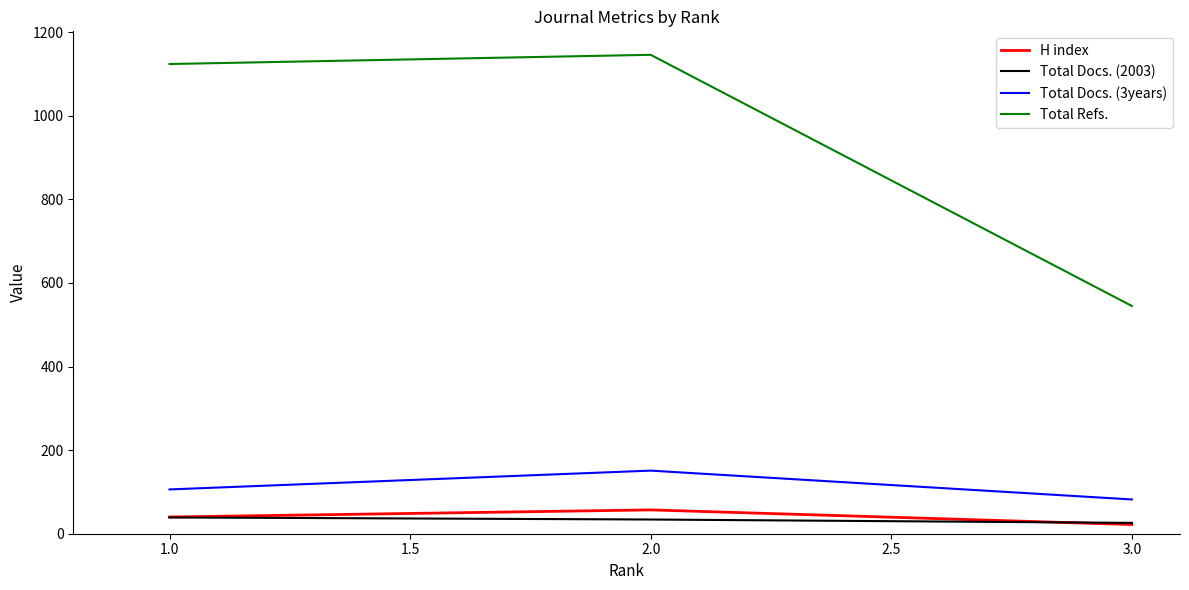

Which series has the widest spread of values?

Total Refs.